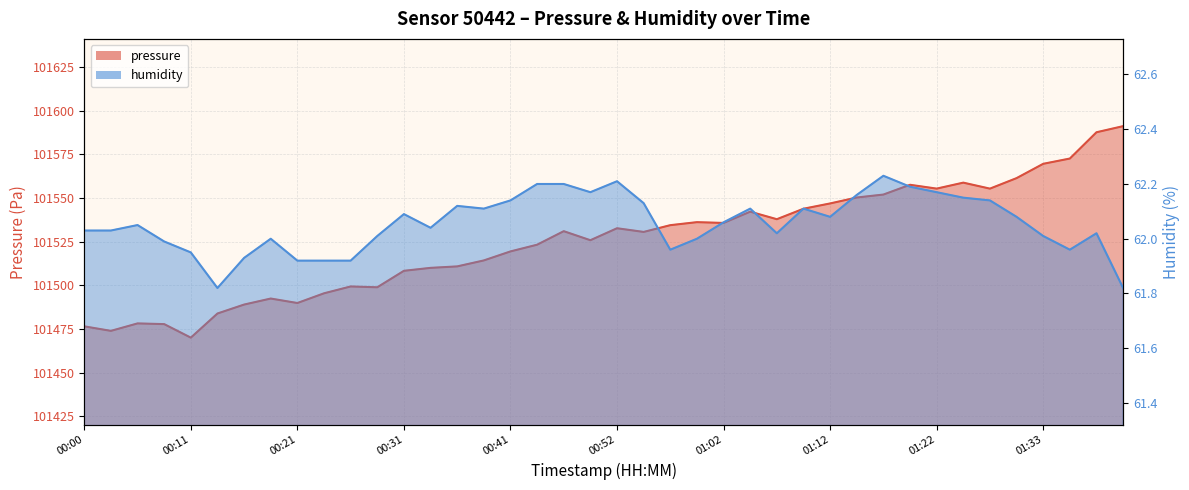

What is the total value across all series at 01:07?

101599.9